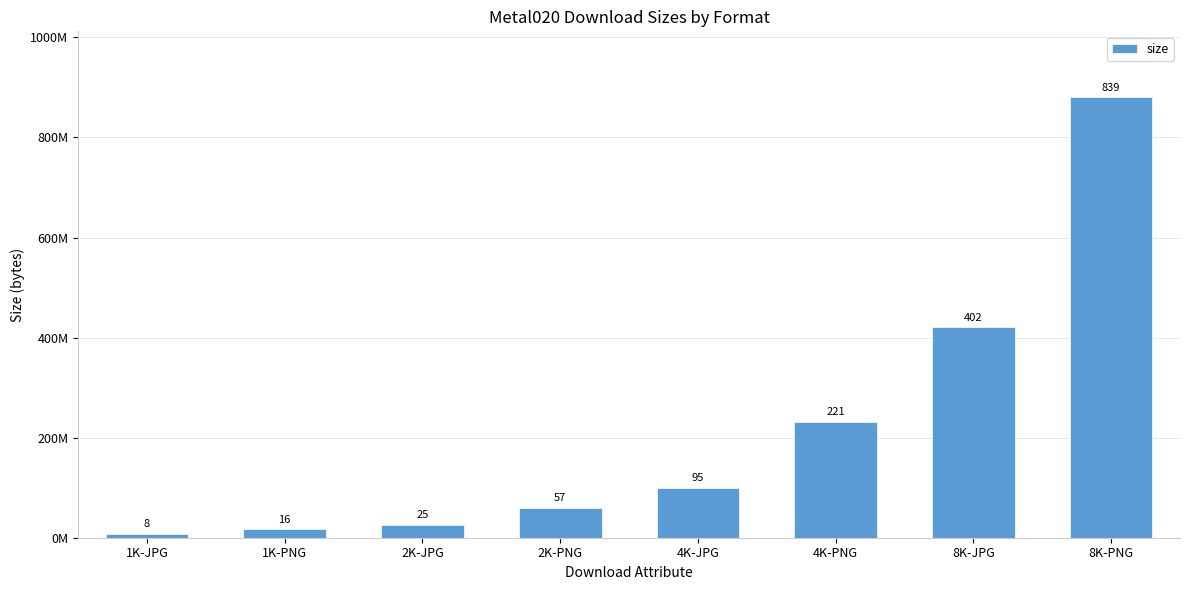

True or false: the data shows 1559322949 at 8K-PNG.

False